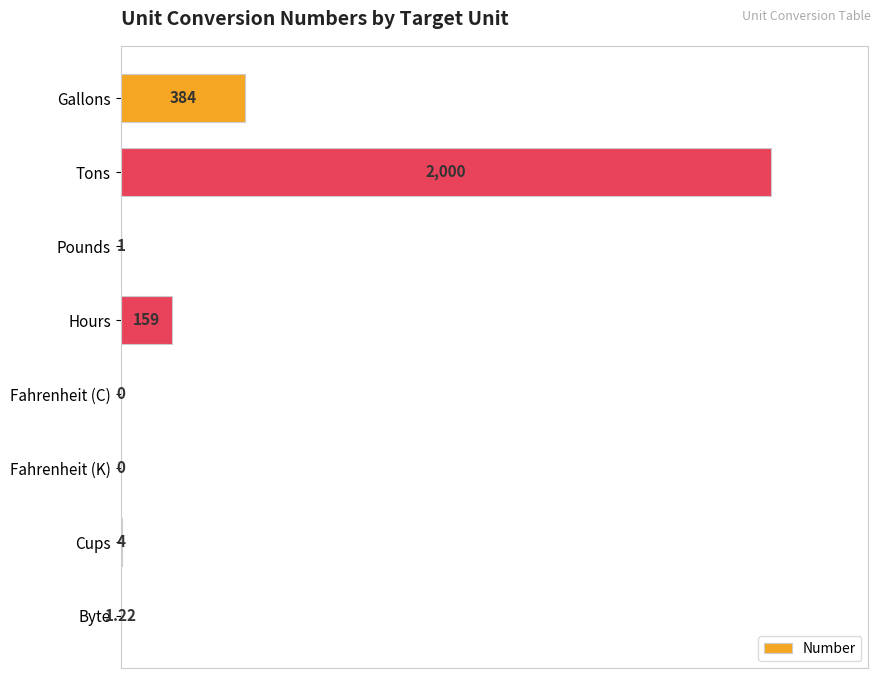

Are the bars horizontal?

Yes